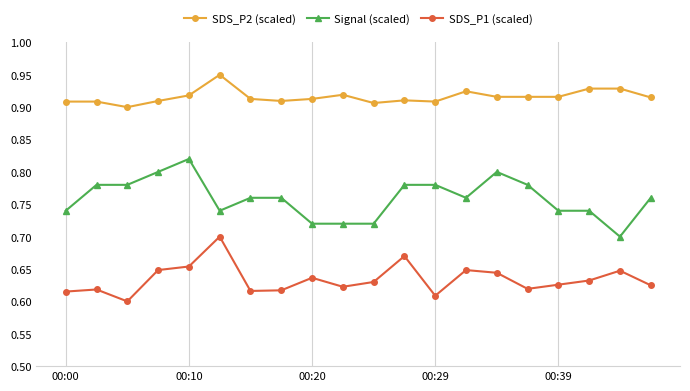

True or false: SDS_P2 (scaled) has more than 2 interior local peaks.

True